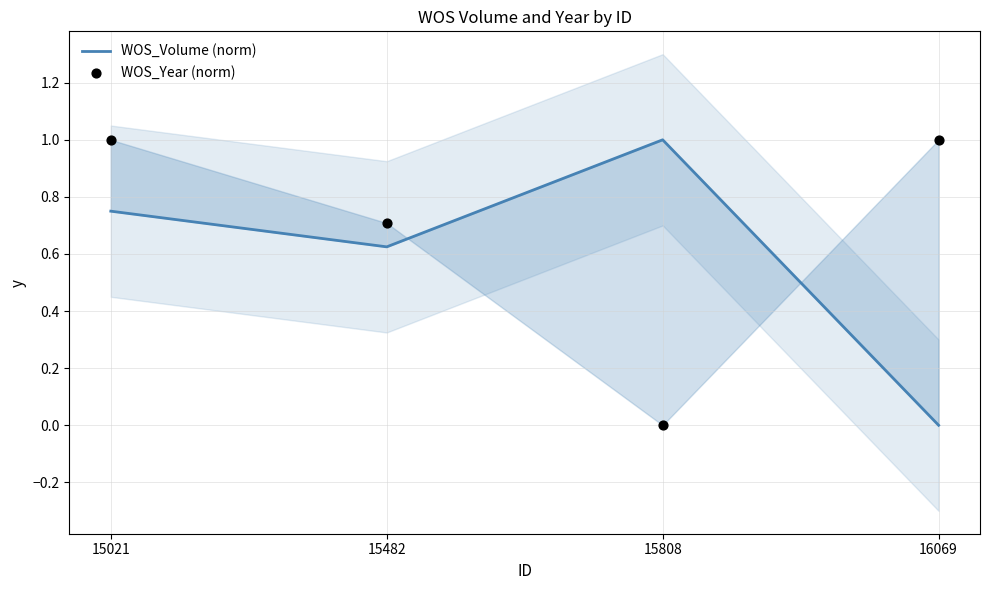

Which series contains the lowest Y value?

WOS_Volume (norm)